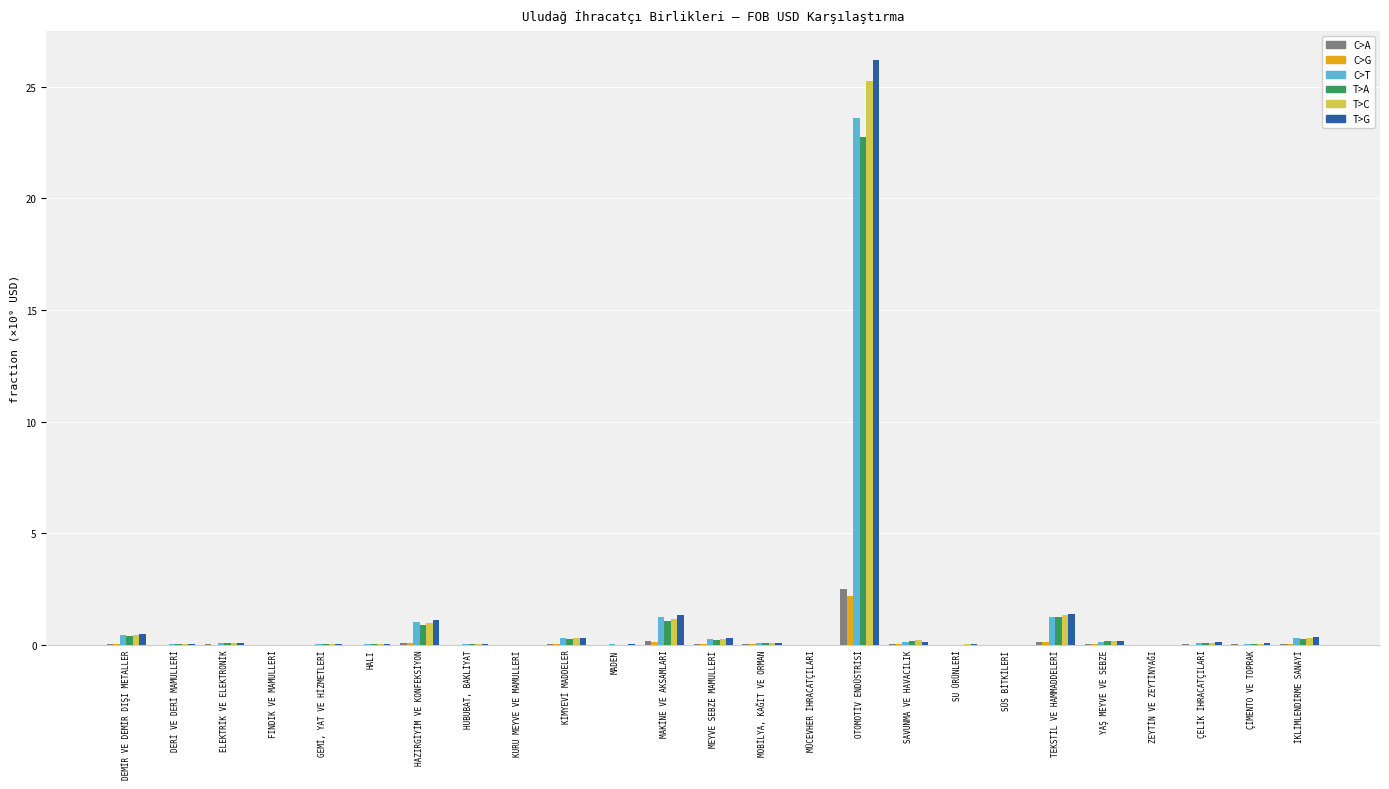

What is the sum of all C>A values?

3.0